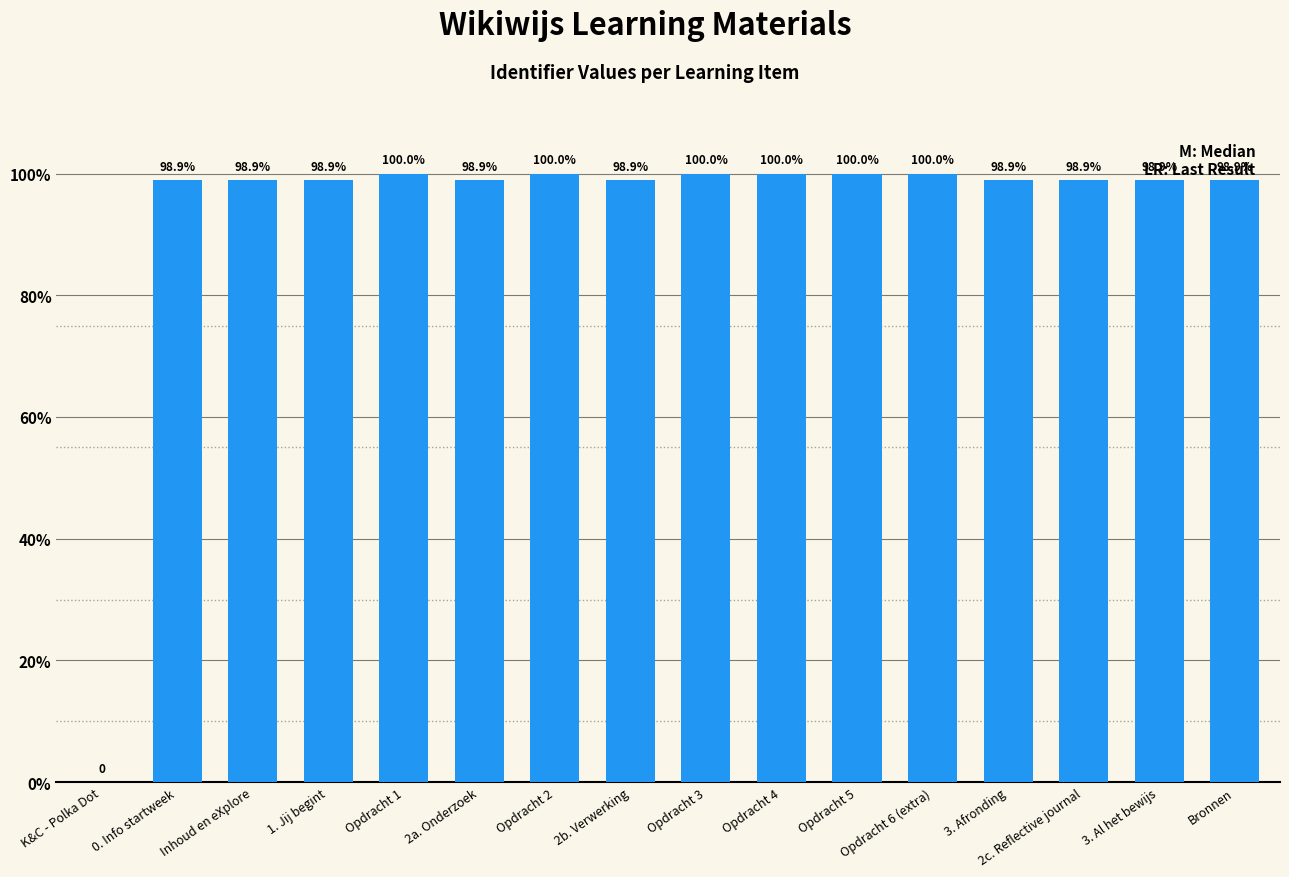

What is the change in value from K&C - Polka Dot to 2c. Reflective journal?

+6923921